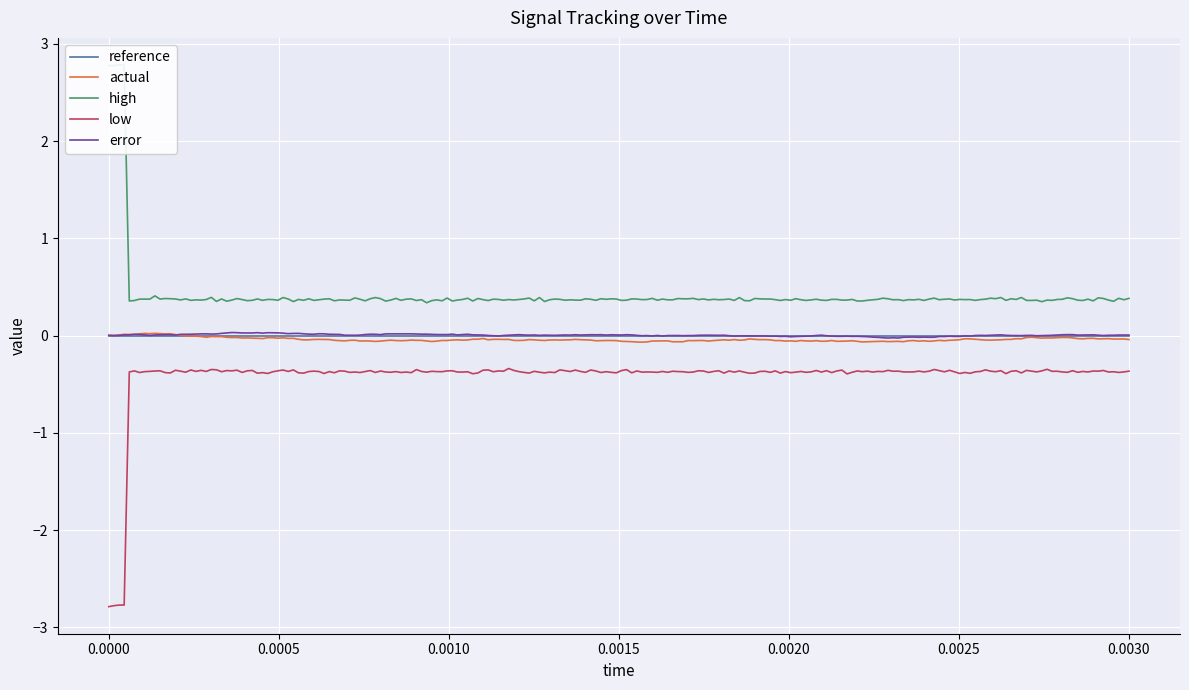

At how many categories does at least one series exceed 1?

1